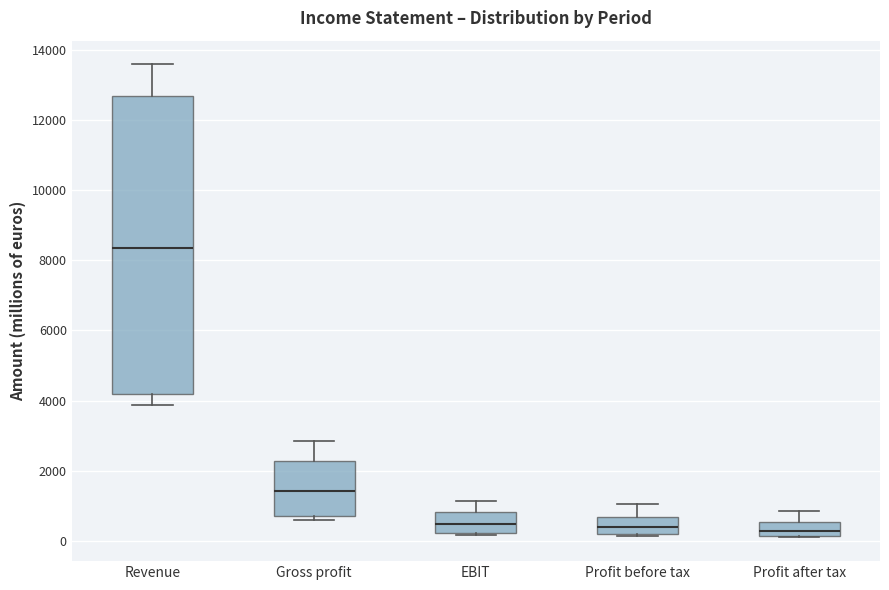

Reading left to right, transcribe this box plot: for each box, give where its median line is, the range the box spans, and where its two whiskers end, as read against the y-axis. The values are not printed on the chart, so give them approximately, as read against the axis.

Revenue: median 8400, box 4200 to 12600, whiskers 3800 to 13600
Gross profit: median 1400, box 800 to 2200, whiskers 600 to 2800
EBIT: median 400, box 200 to 800, whiskers 200 to 1200
Profit before tax: median 400, box 200 to 600, whiskers 200 to 1000
Profit after tax: median 200 (inside the box), box 200 to 600, whiskers 0 to 800